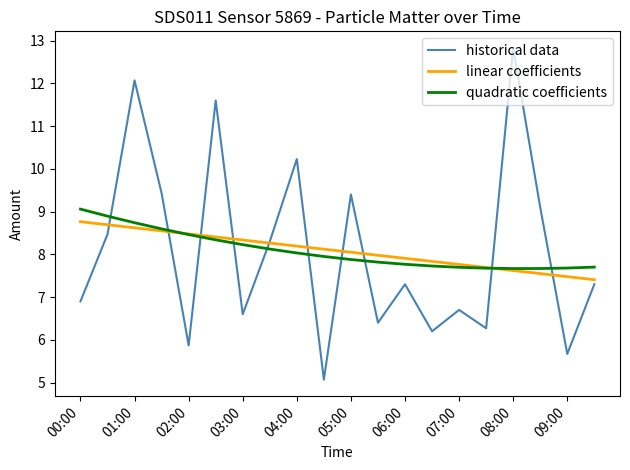

In historical data, how many points are higher than both neighbors (excluding endpoints)?

7